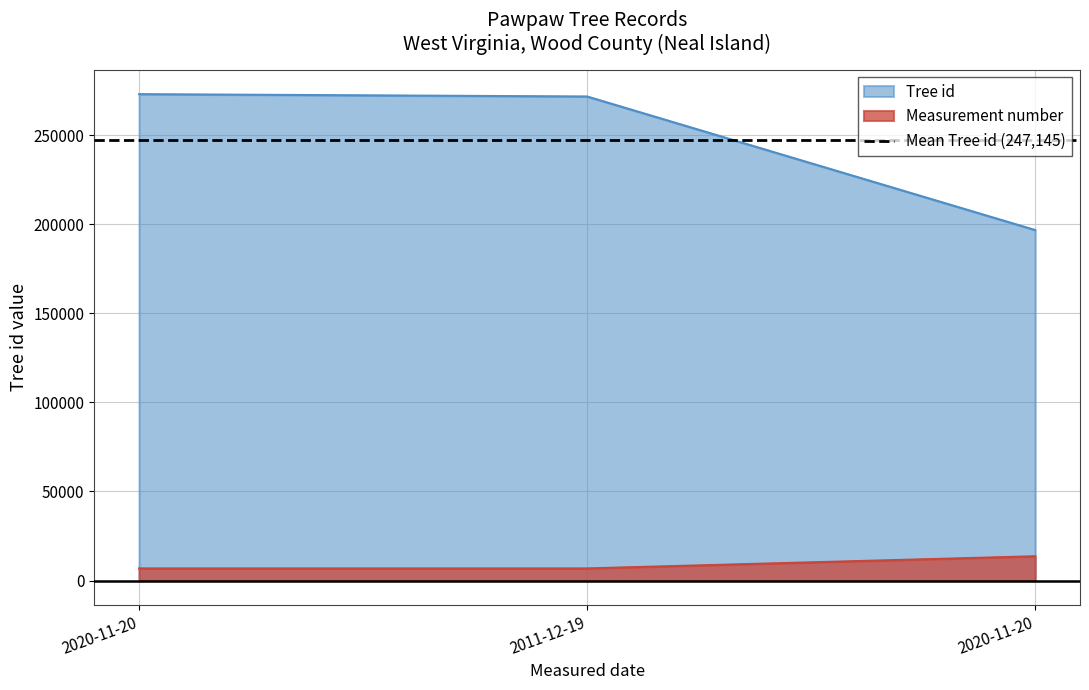

What is the highest value of the Measurement number series?

13650.4